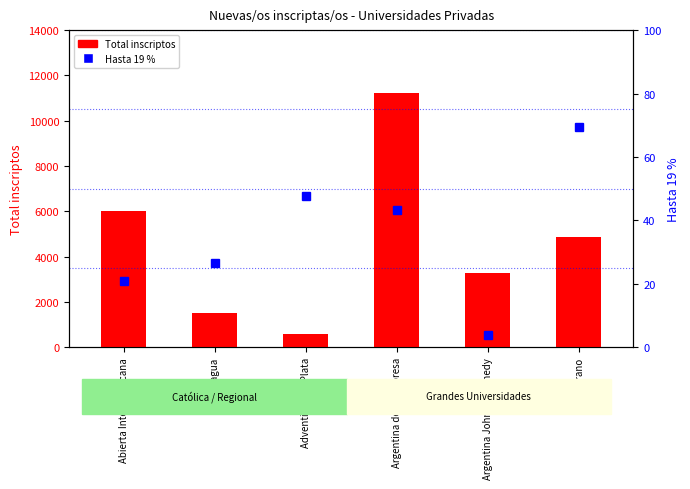

Which series has the largest total across all categories?

Total inscriptos